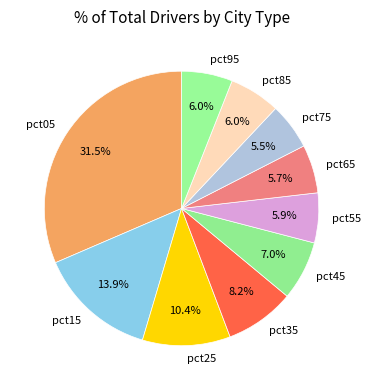

Is the sum of pct05 and pct55 greater than half?

No